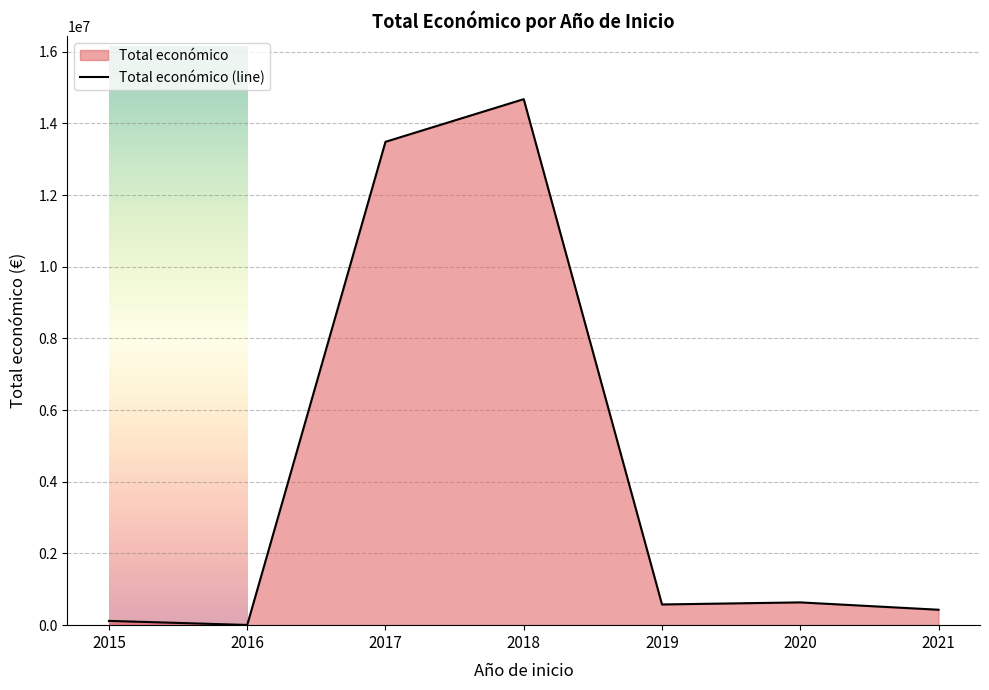

What is the smallest value displayed?

5700